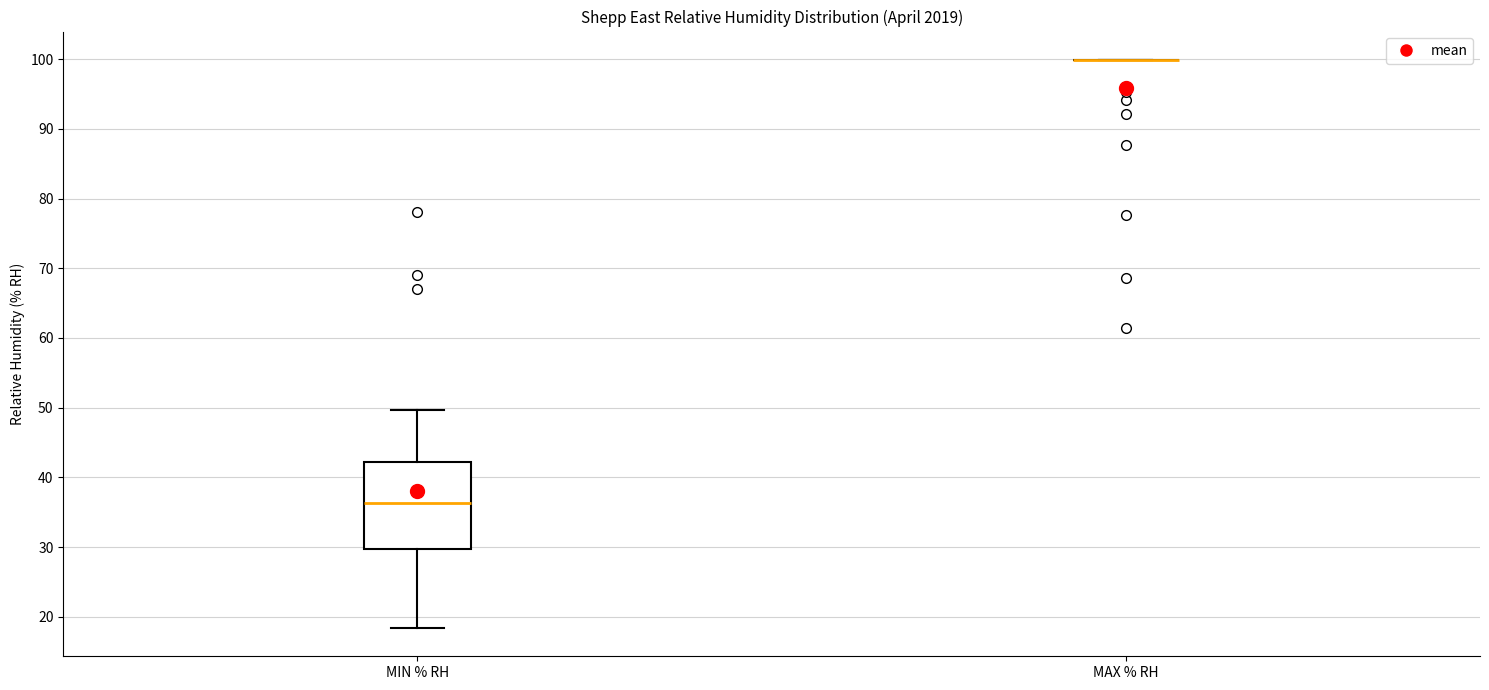

Which box is the tallest, from its lower edge to its upper edge?

MIN % RH